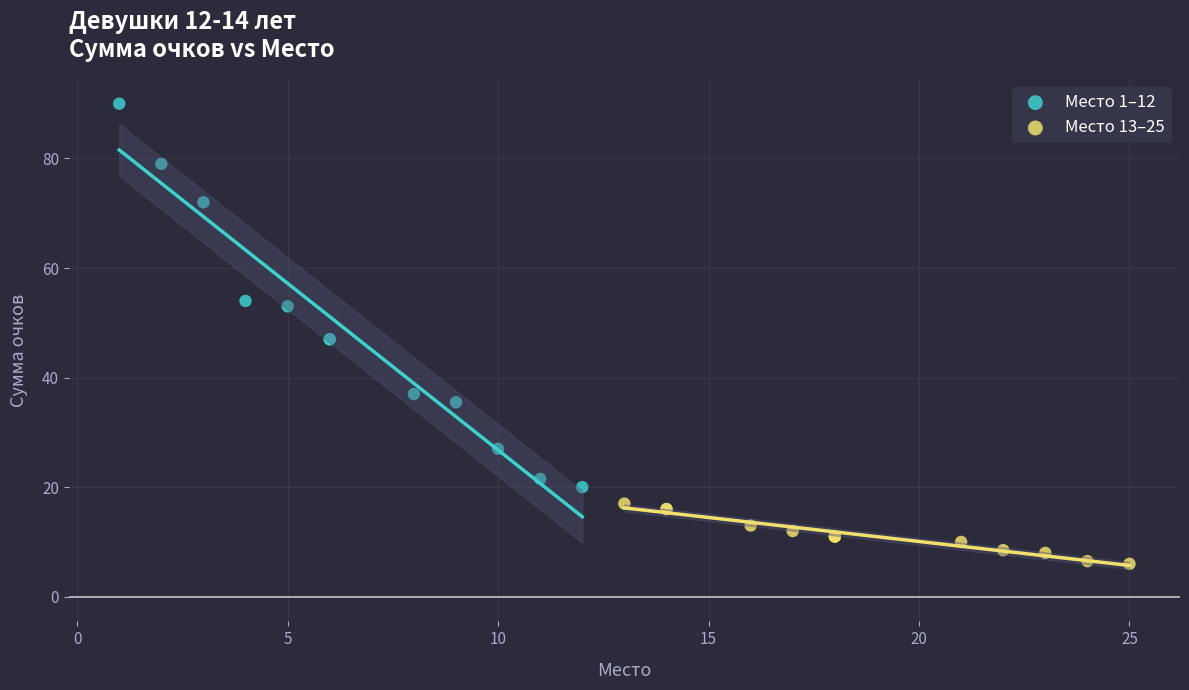

Which series reaches the maximum Y coordinate?

Место 1–12